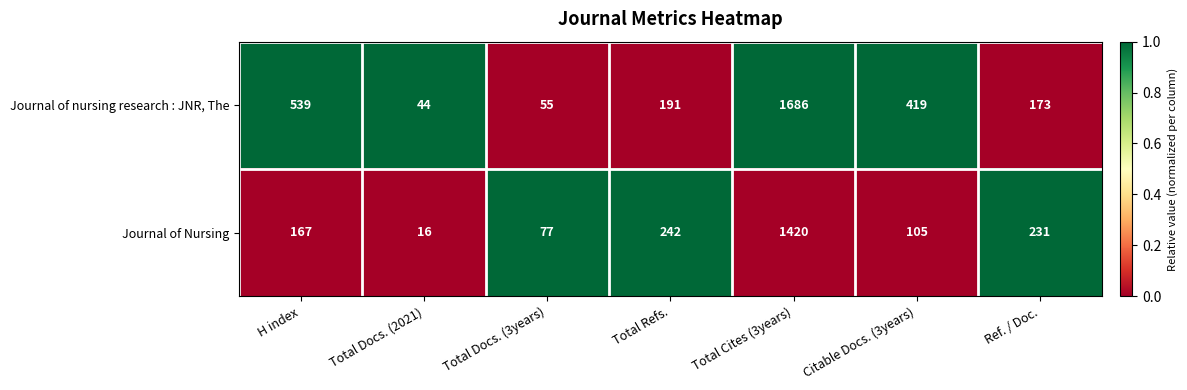

Between H index and Citable Docs. (3years), which series saw the biggest shift?

Journal of nursing research : JNR, The